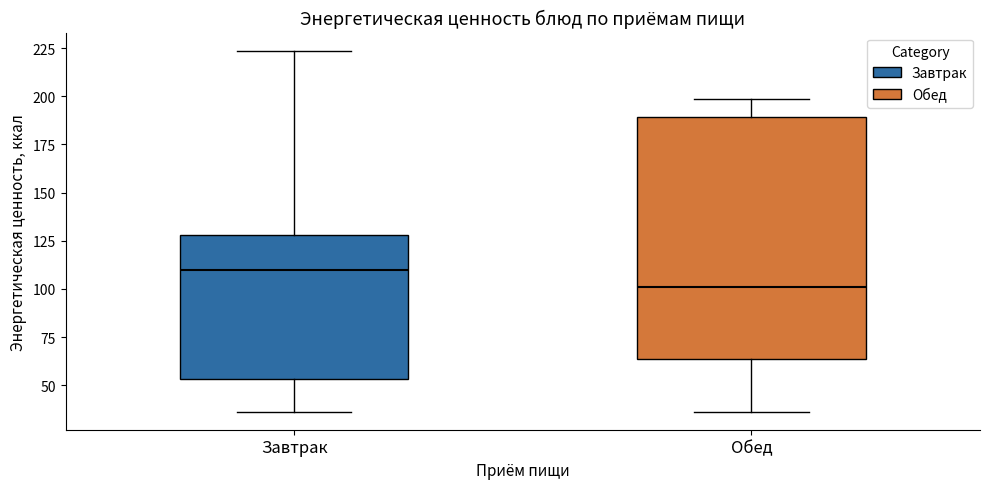

Comparing the boxes themselves (not the whiskers), which one is the tallest?

Обед